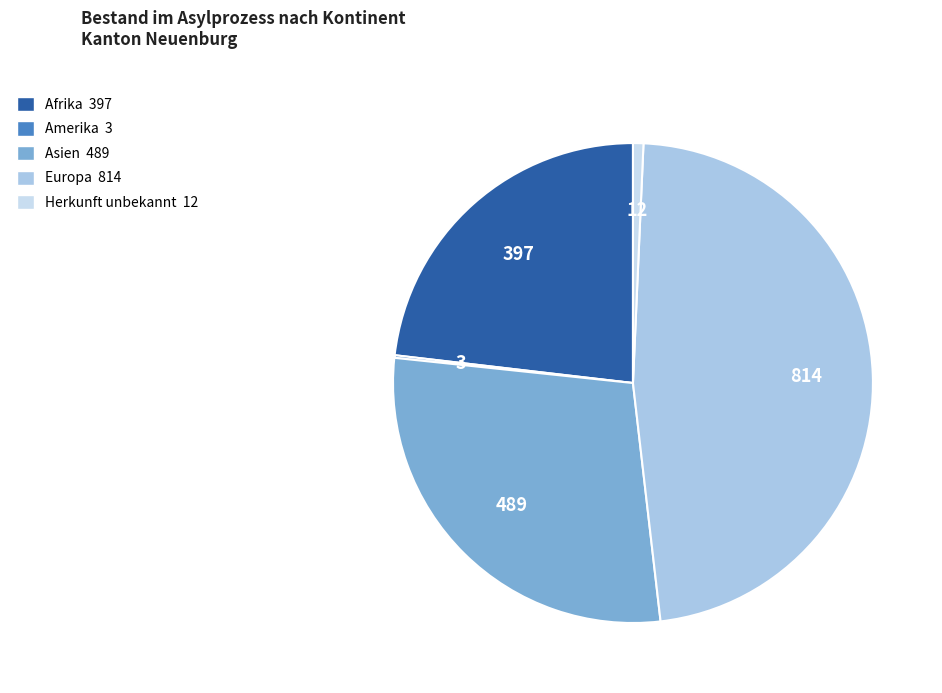

Which slice is the smallest?

Amerika